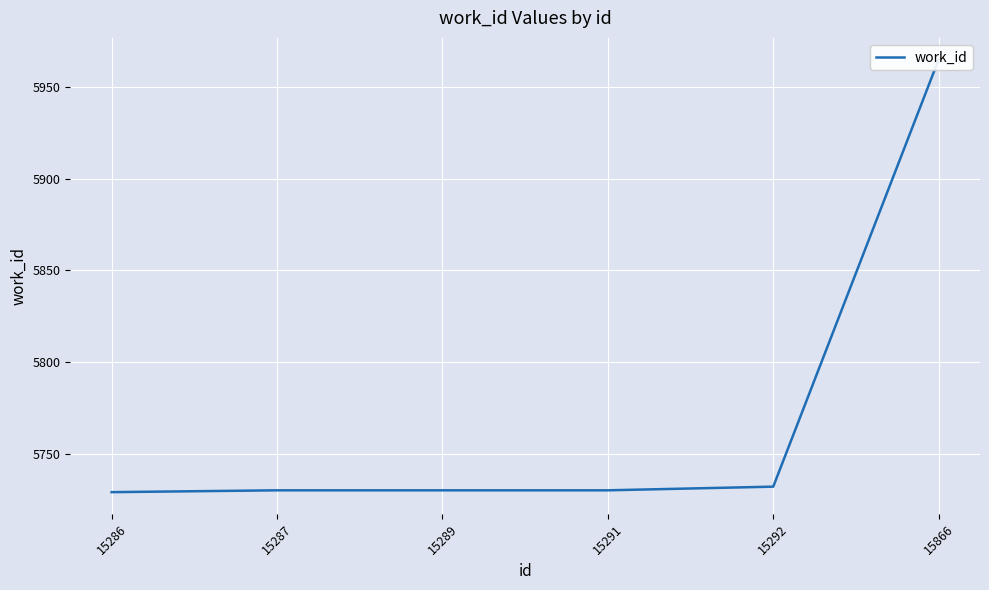

Which category has the lowest value across all series?

15286